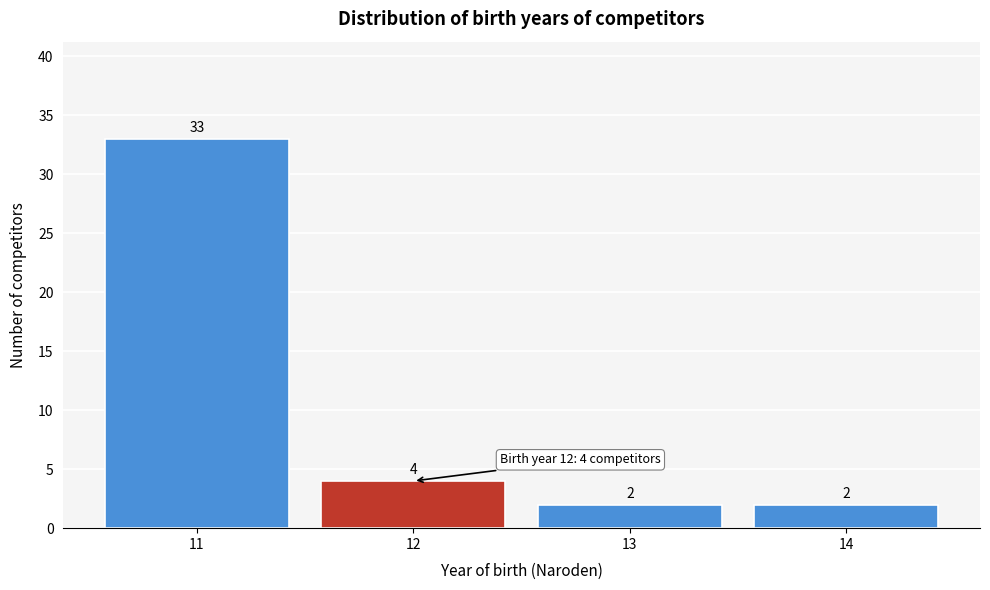

Reading right to left, transcribe all the data shown in this chart.

2	2	4	33